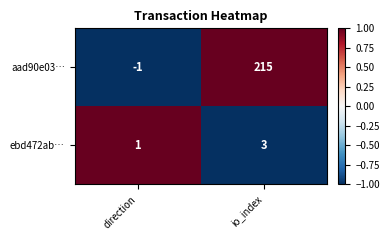

Reading left to right, extract all data points from this chart.

aad90e03…: direction=-1	io_index=215
ebd472ab…: direction=1	io_index=3